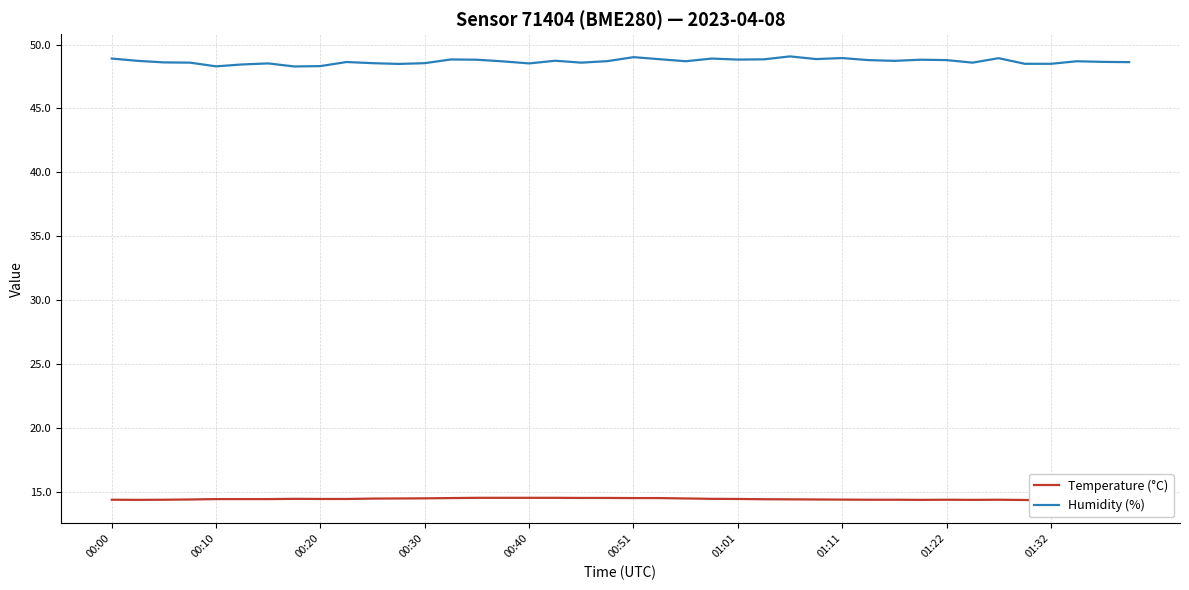

List the series in order of their peak value, highest first.

Humidity (%), Temperature (°C)